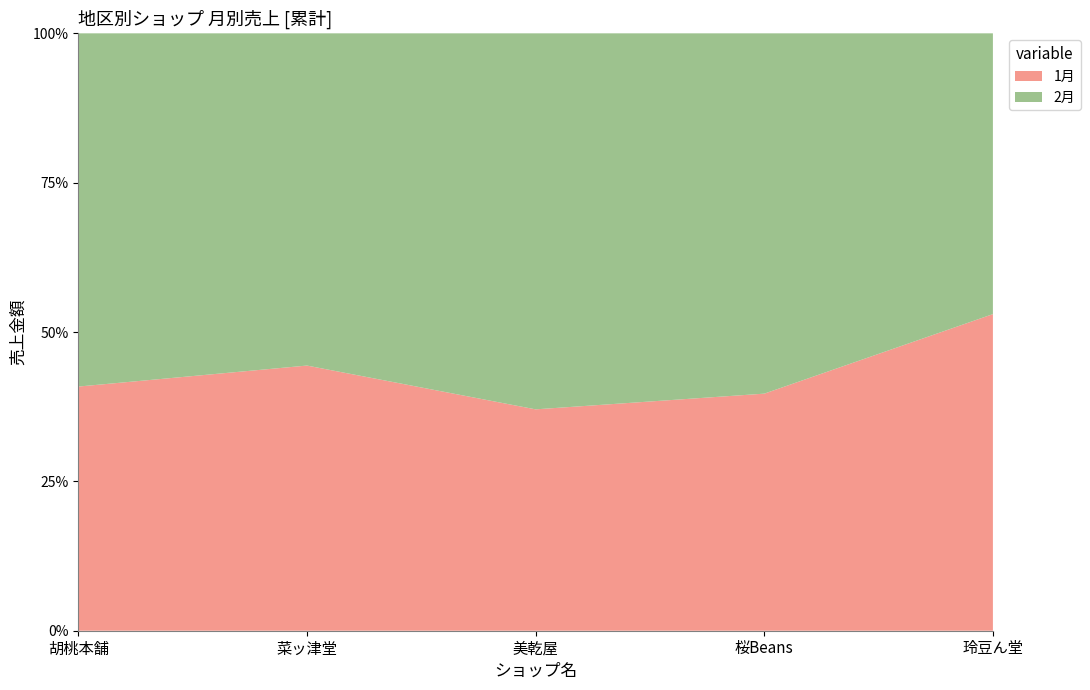

Reading left to right, what are all the values shown in this chart?

1月: 4761	3867	4568	2487	5583
2月: 6888	4845	7759	3780	4951